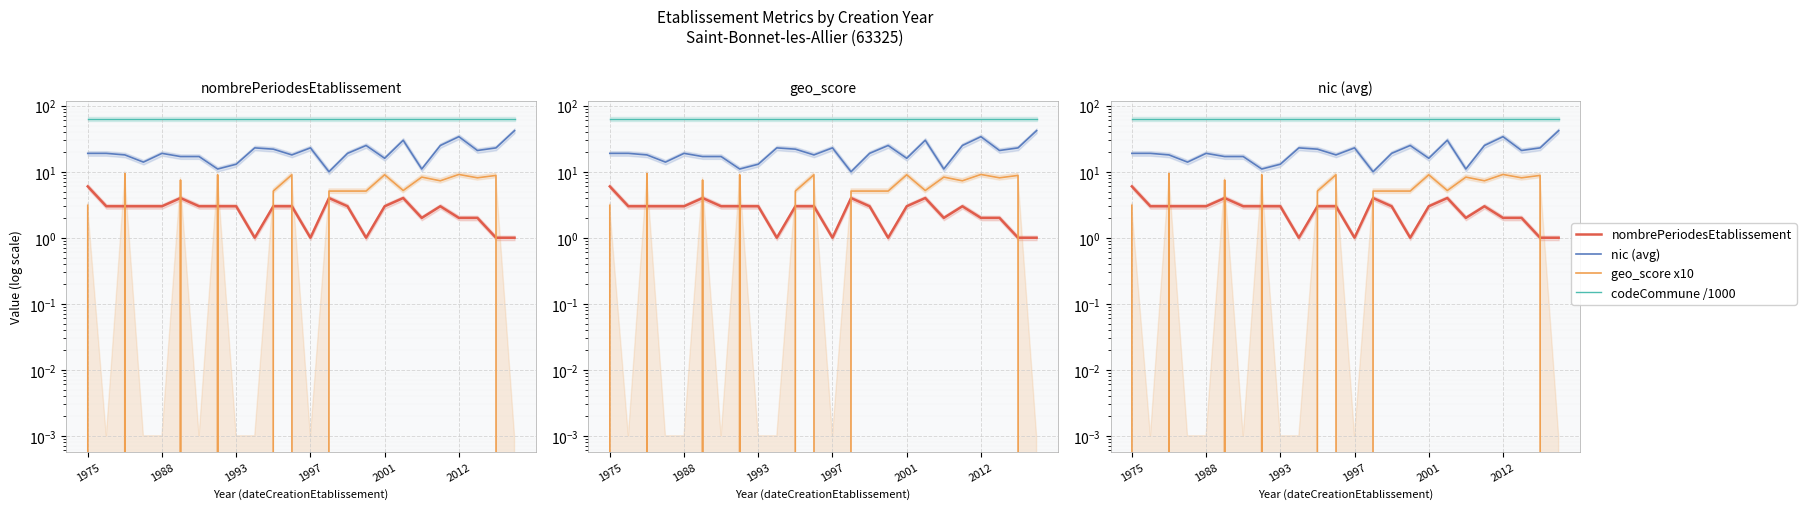

What is the total value across all series at 19?

98.6